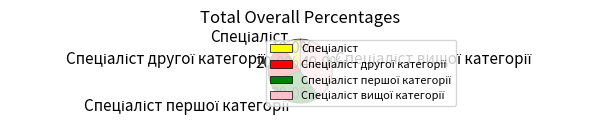

Is there a majority slice in this chart?

No